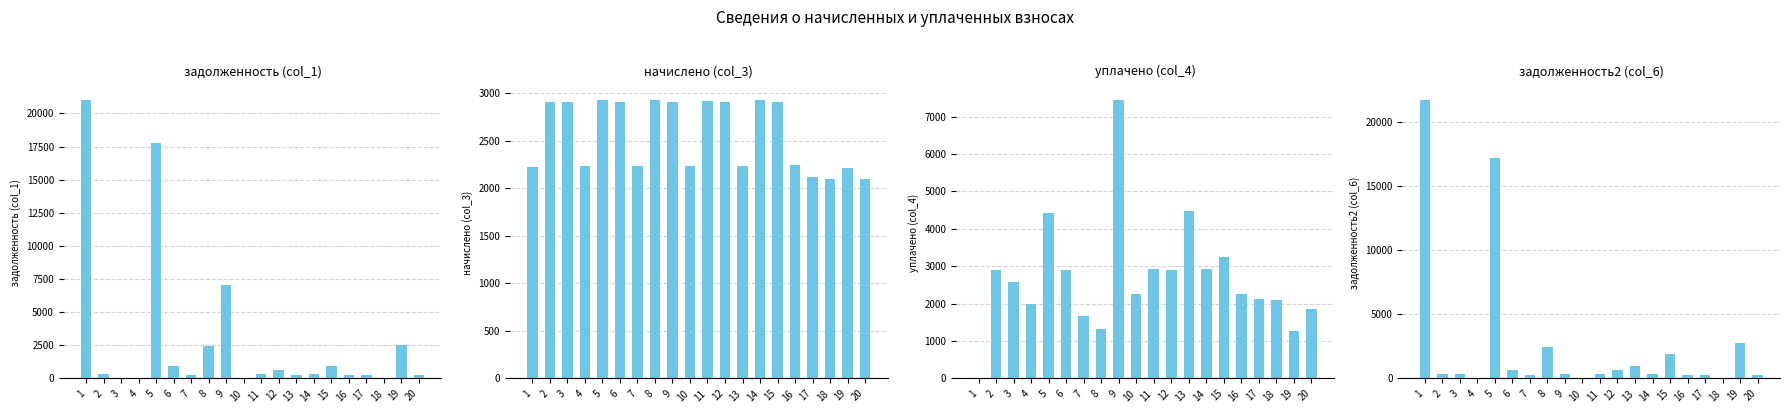

Rank the series at 15 from lowest to highest value.

задолженность (col_1), задолженность2 (col_6), начислено (col_3), уплачено (col_4)